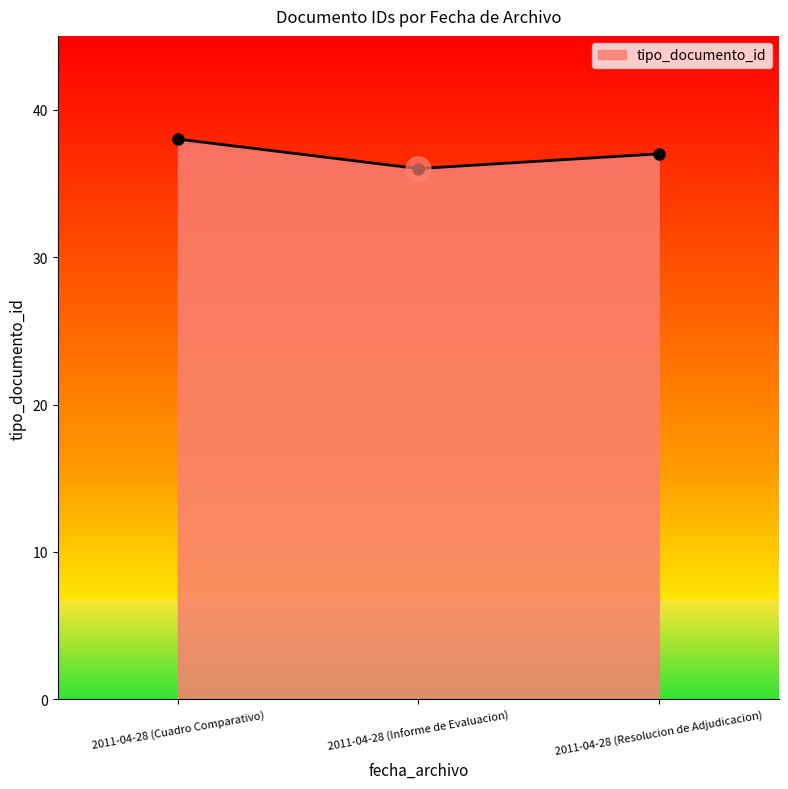

What is the minimum value shown in the chart?

36